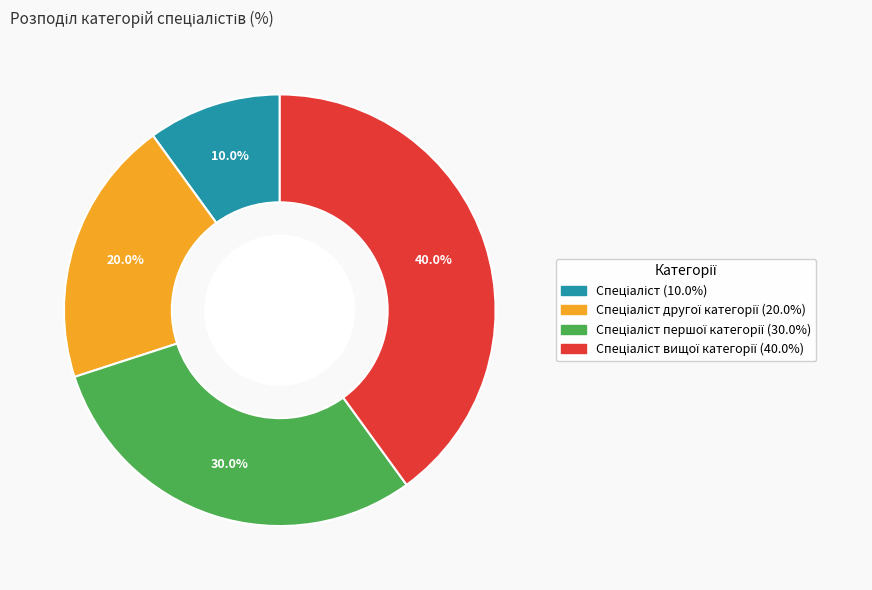

Is there a majority slice in this chart?

No